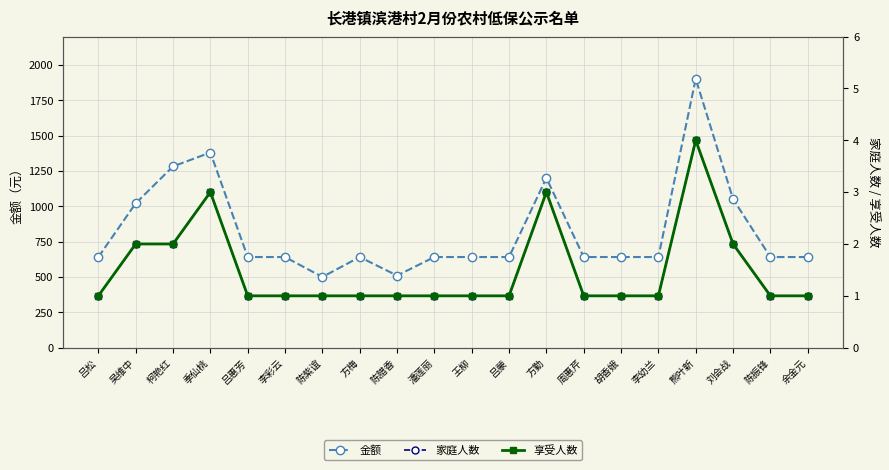

What is the average value of the 家庭人数 series?

2